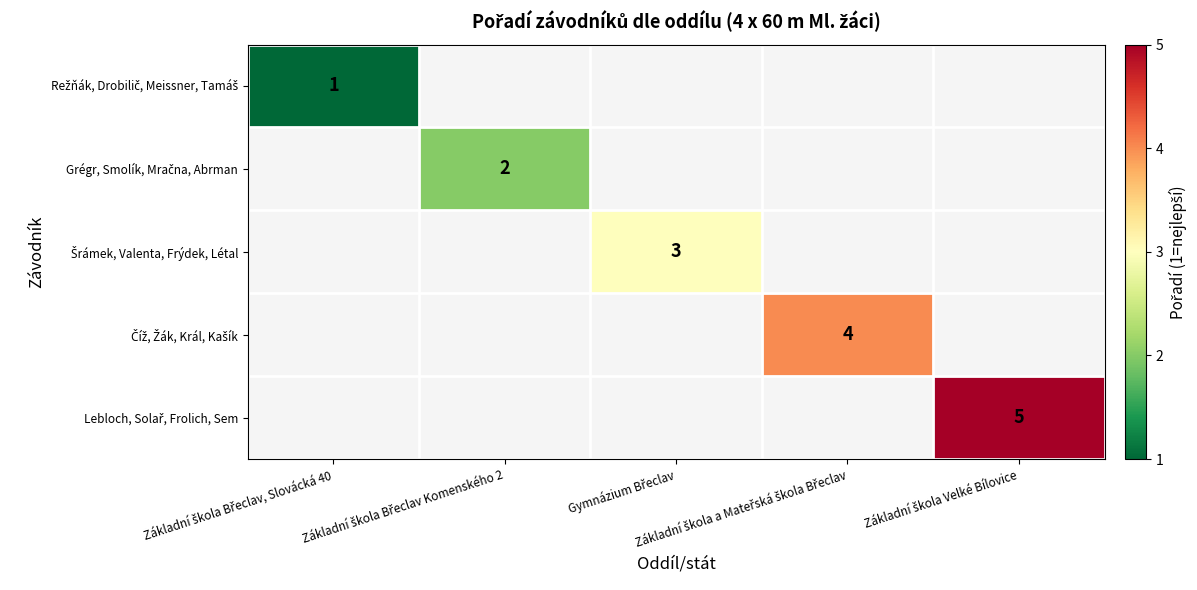

Between Gymnázium Břeclav and Základní škola a Mateřská škola Břeclav, which is larger?

Základní škola a Mateřská škola Břeclav